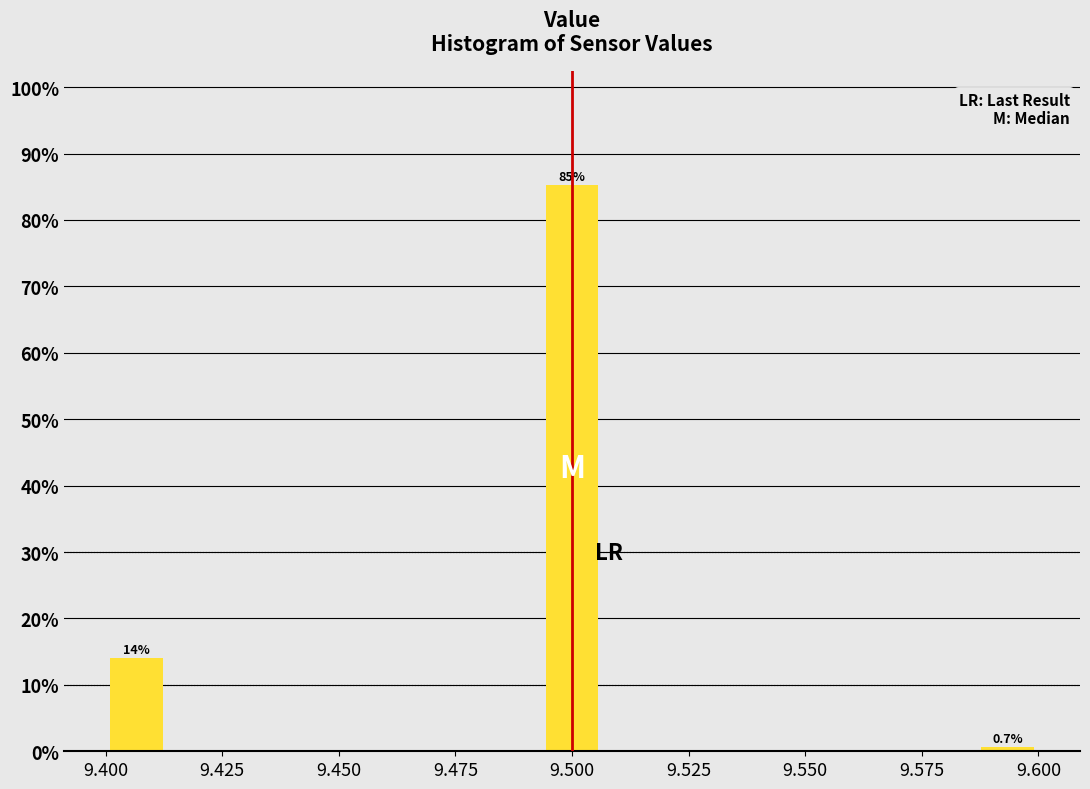

Read against the x-axis, roughly where is the centre of the tallest bar?

9.500